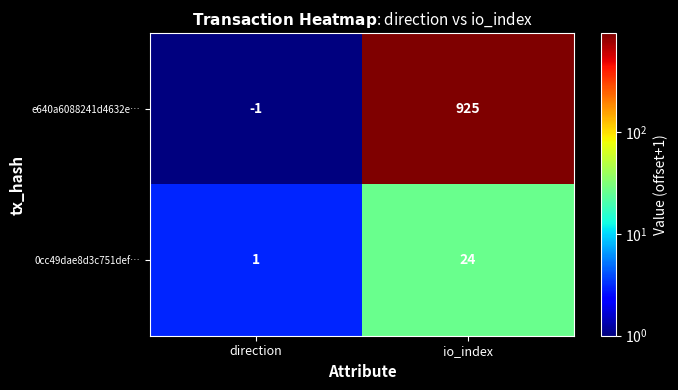

What is the difference between the maximum and minimum values in the 0cc49dae8d3c751def… series?

23